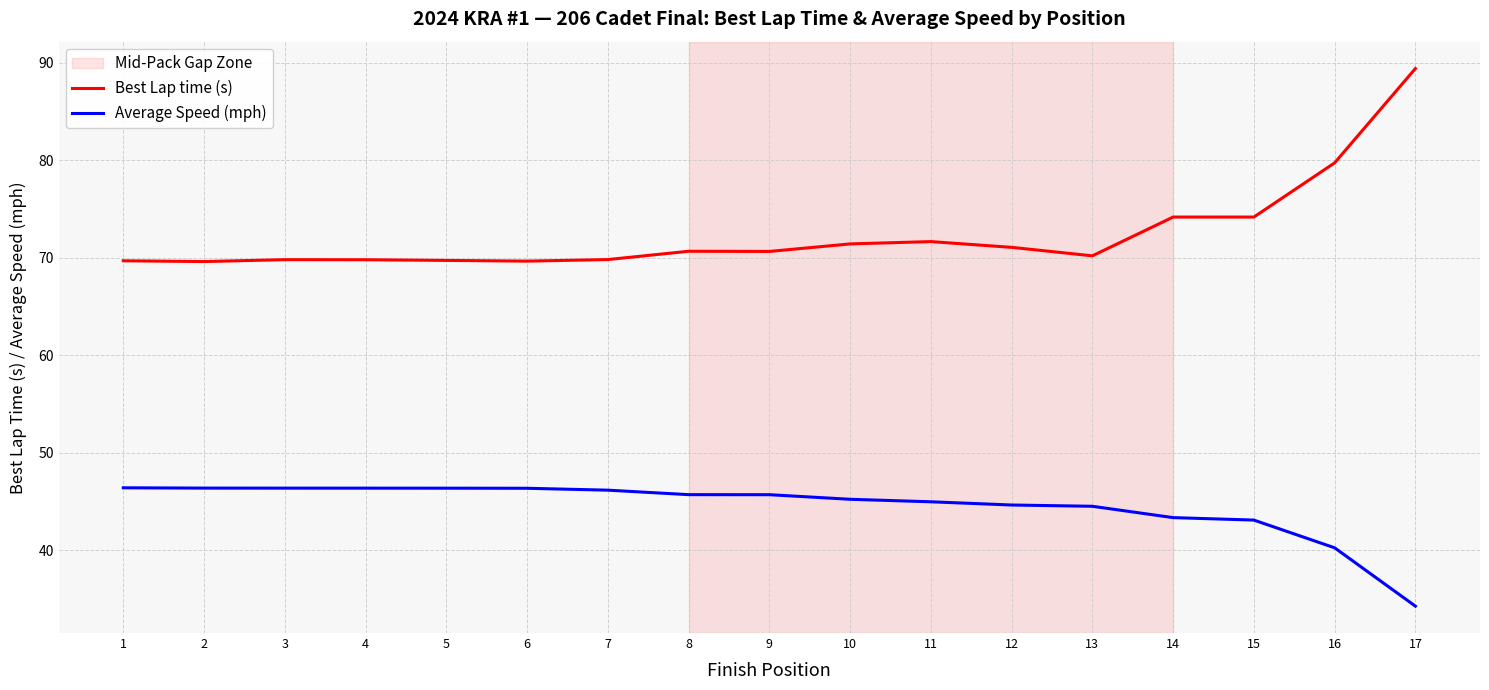

True or false: Best Lap time (s) has a value of 69.6 at 2.

True